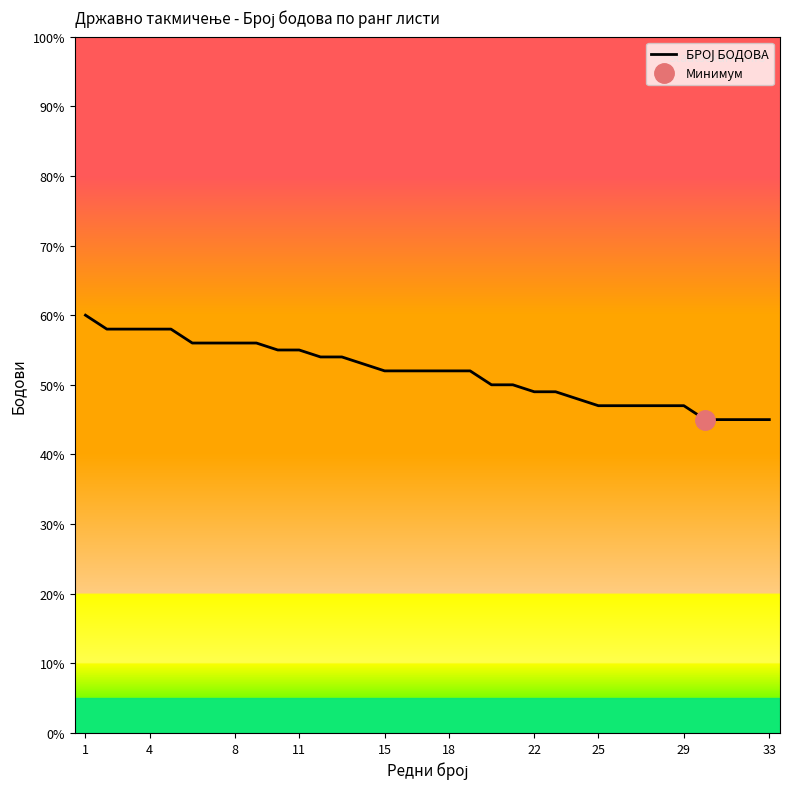

Approximately how many times larger is the value at 11 compared to 23?

1.1